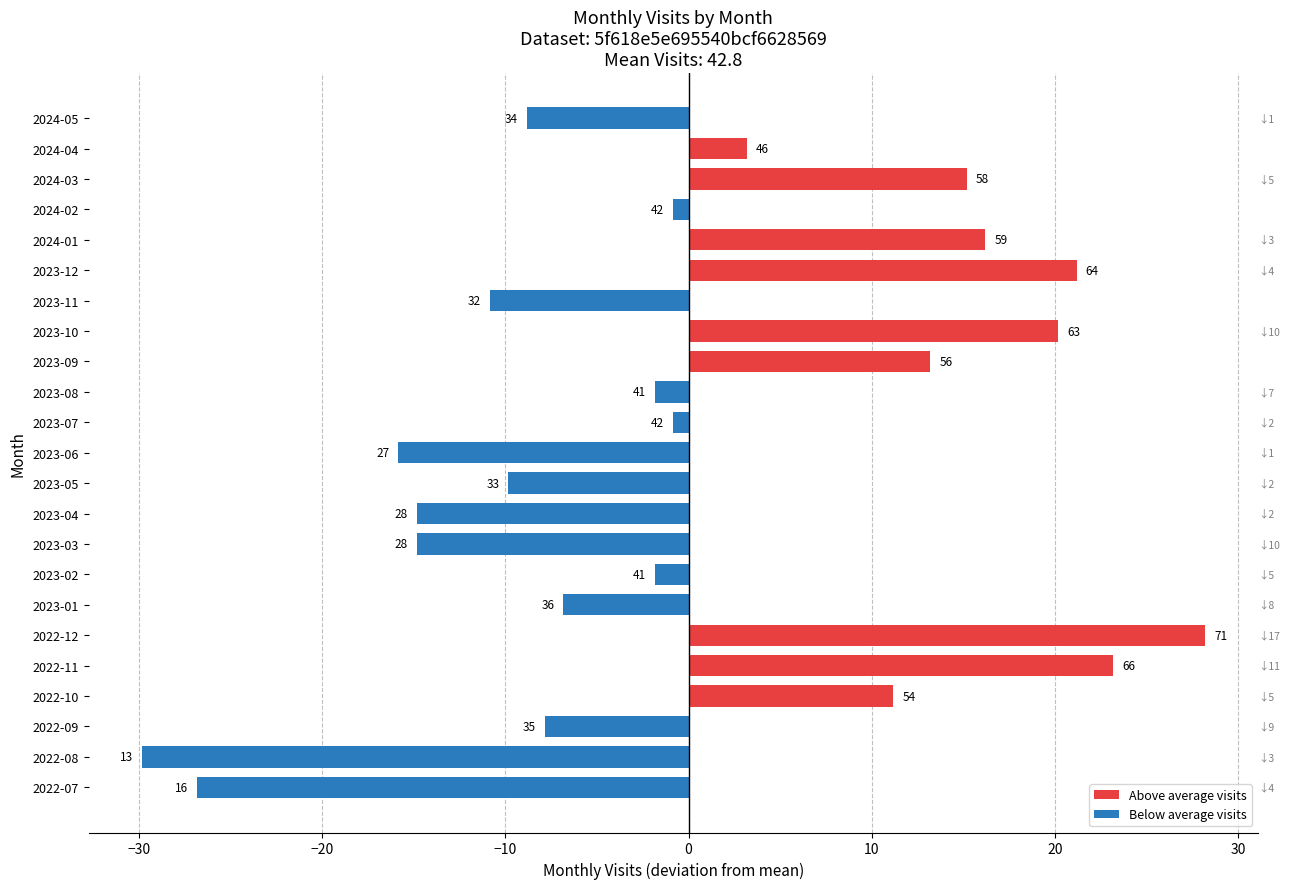

How many bars are there in total?

23